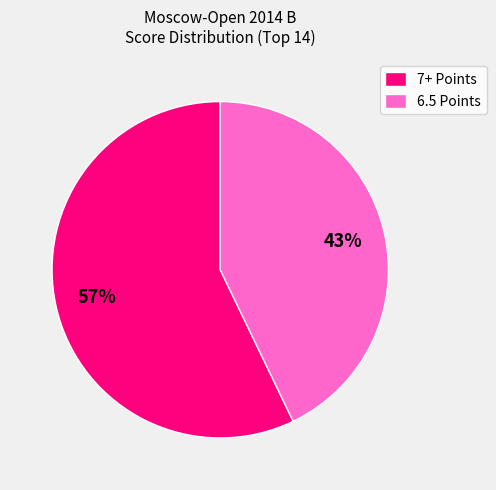

Approximately how many times larger is the value at 7+ Points compared to 6.5 Points?

1.3